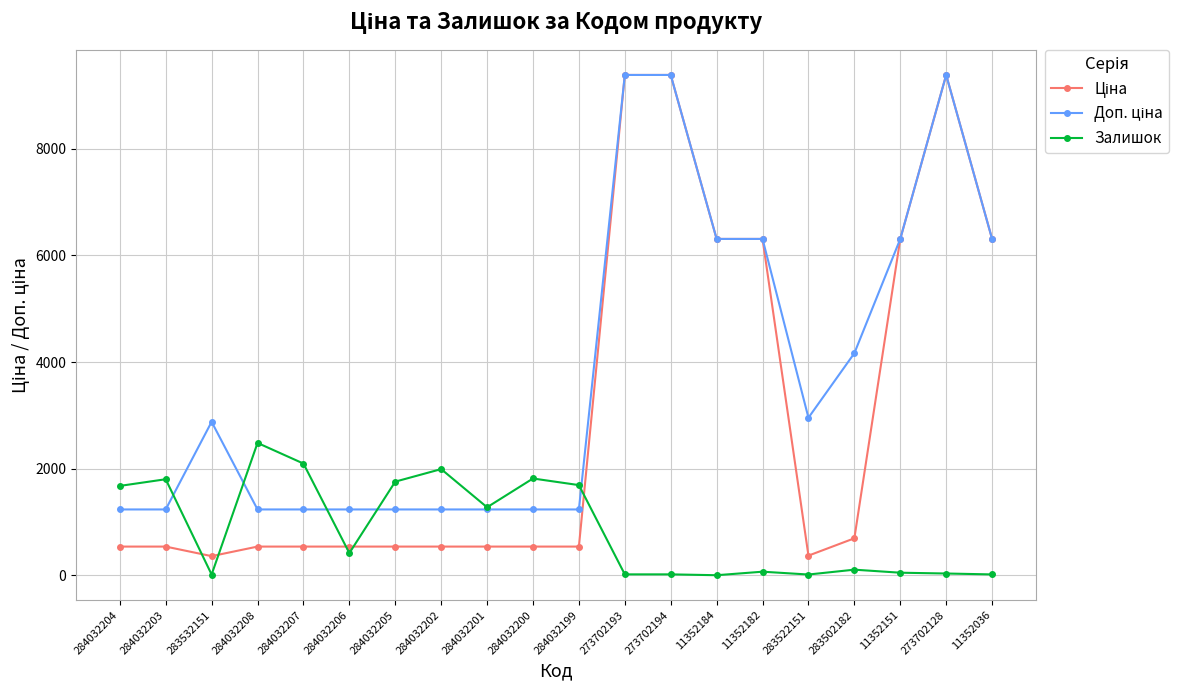

At which label does Залишок reach its peak?

284032208